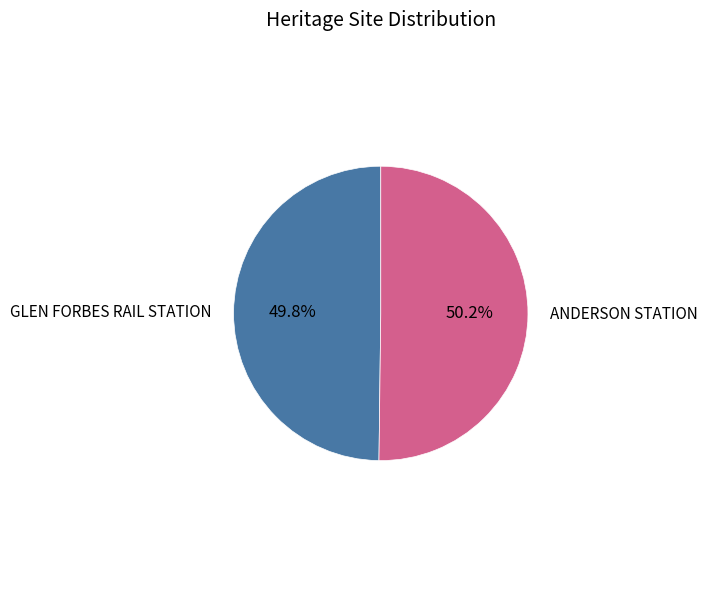

Does any single category account for the majority?

Yes